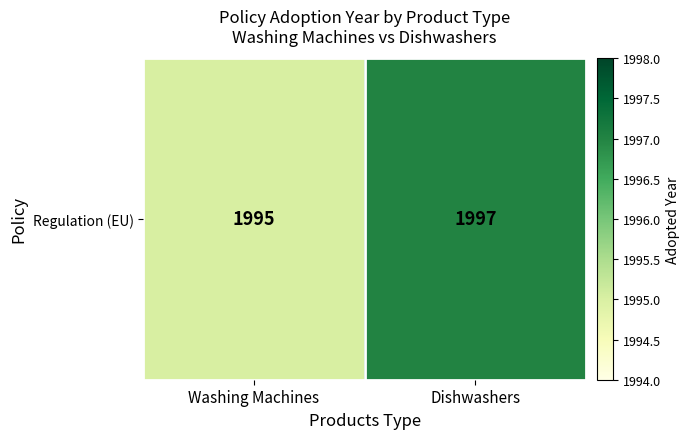

What is the sum of the values at Dishwashers and Washing Machines?

3992